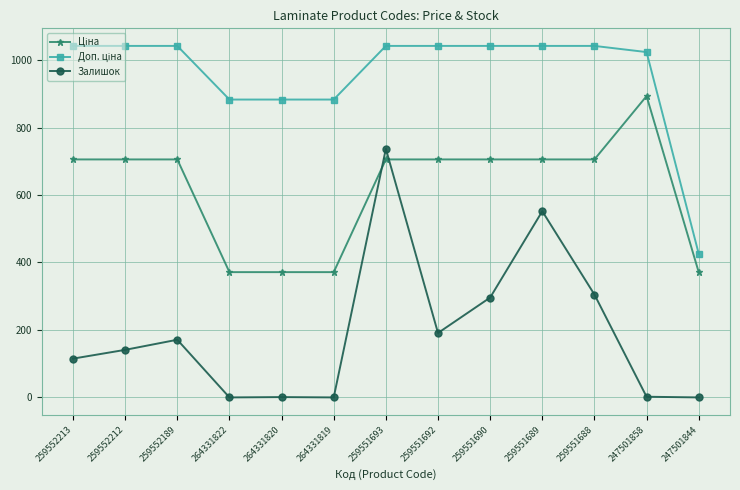

What is the average value of the Залишок series?

193.2